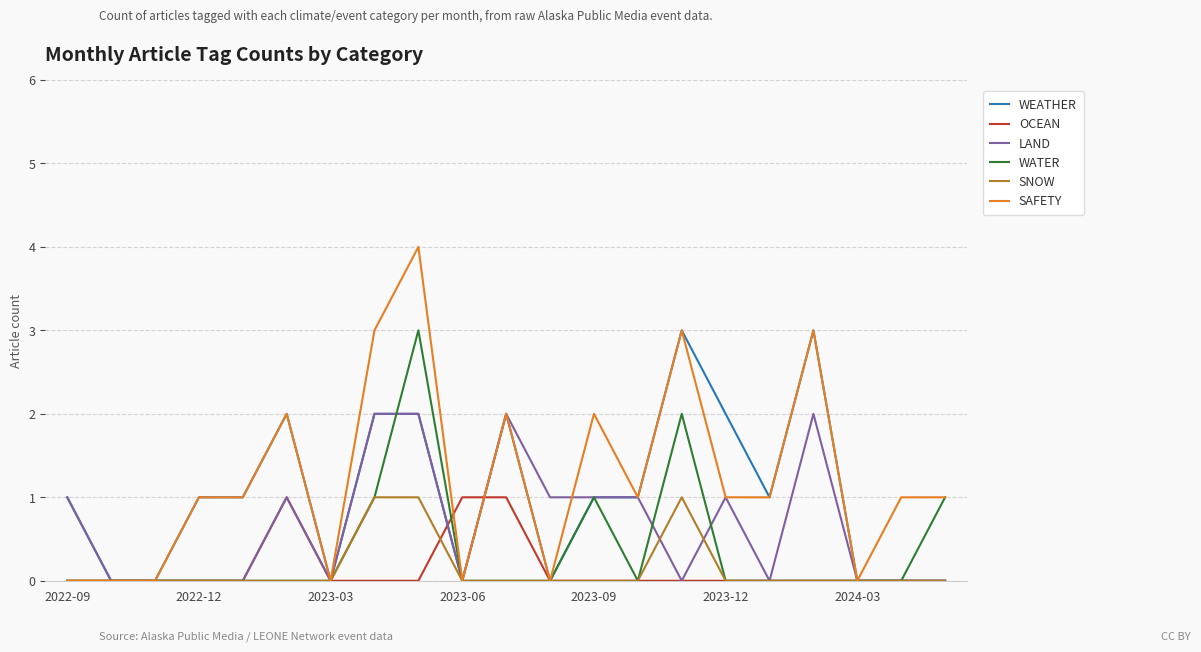

Which series has the widest spread of values?

SAFETY